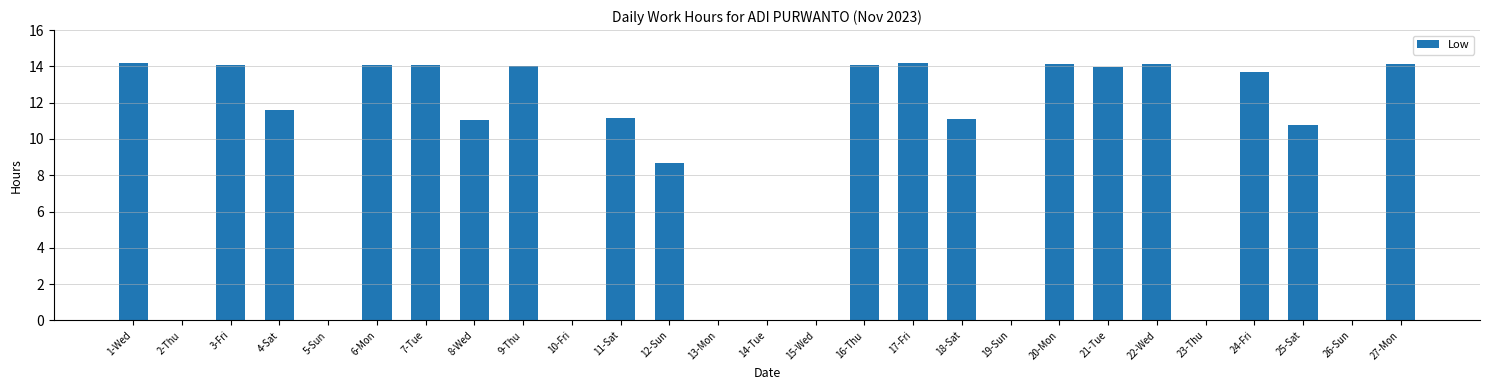

Are the bars horizontal?

No